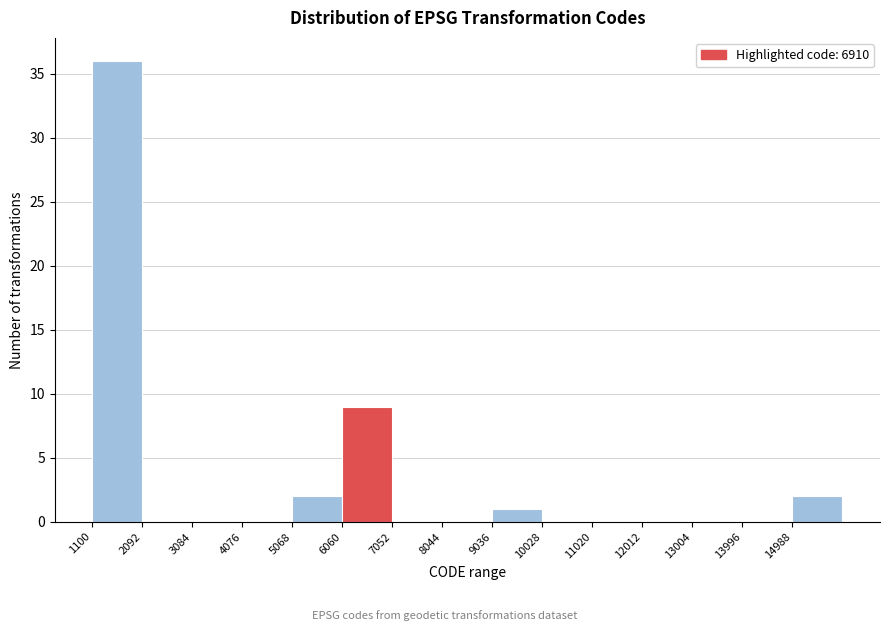

Reading left to right, transcribe this chart: for each bar, give the range it covers on the x-axis and its height. Neither the bar edges nor the heights are printed on the chart, so give them approximately, as read against the axes.

1100 to 2100: 36
2100 to 3100: 0
3100 to 4100: 0
4100 to 5100: 0
5100 to 6100: 2
6100 to 7100: 9
7100 to 8000: 0
8000 to 9000: 0
9000 to 10000: 1
10000 to 11000: 0
11000 to 12000: 0
12000 to 13000: 0
13000 to 14000: 0
14000 to 15000: 0
15000 to 16000: 2